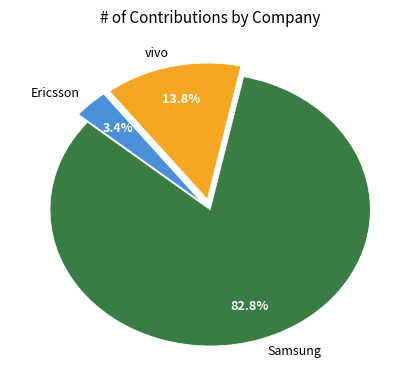

To the nearest percent, what is the difference between the largest and smallest slice percentages?

79%